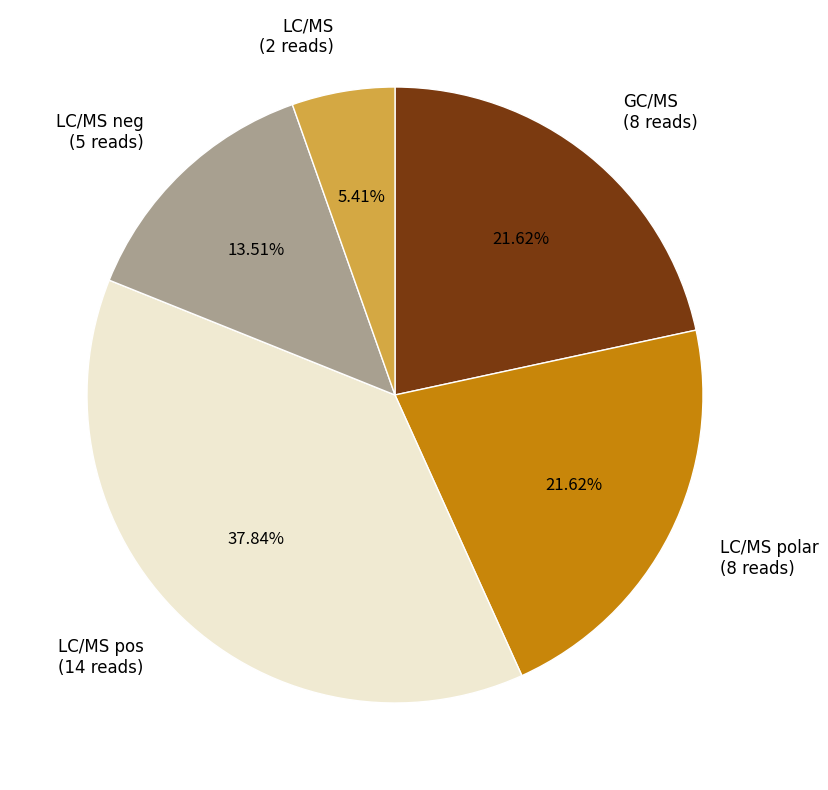

Count the number of slices in the pie.

5